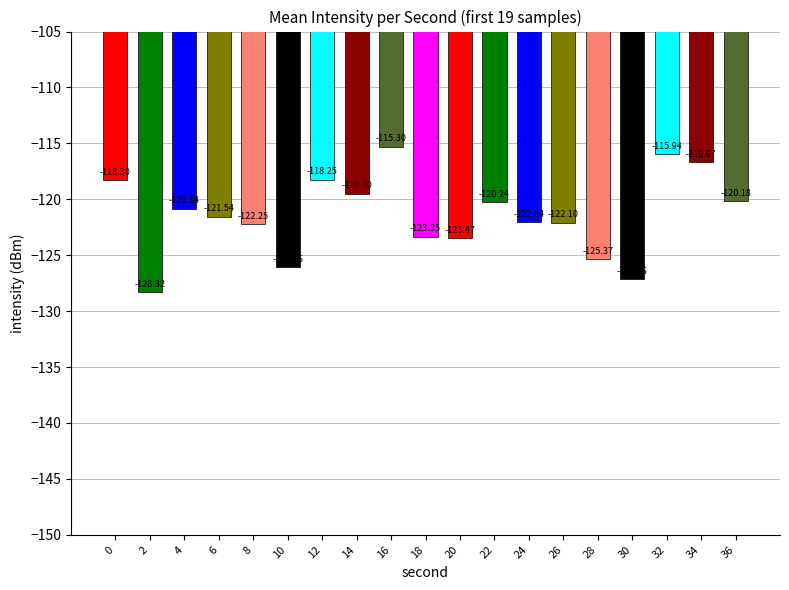

Are the bars grouped side by side (vs. stacked)?

No